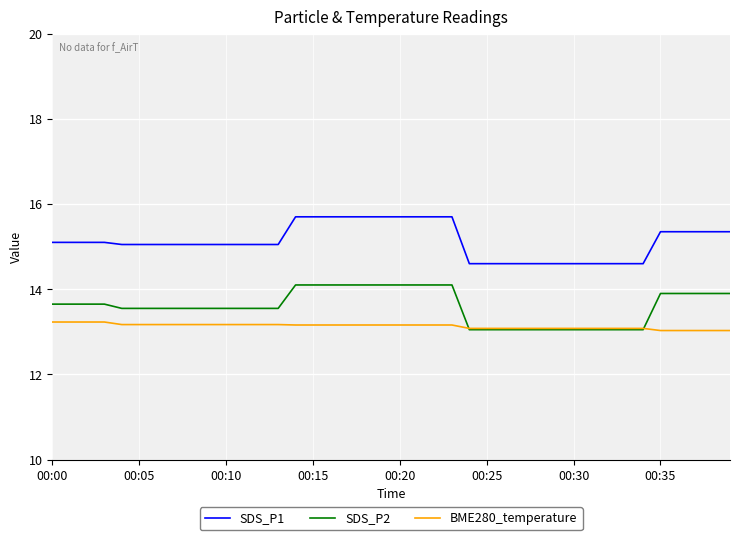

Which series has the largest total across all categories?

SDS_P1